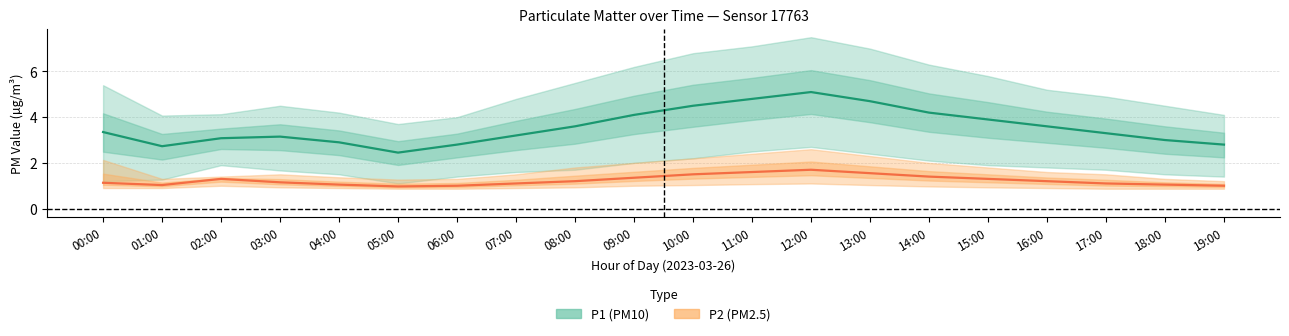

What value does the P1_lower series have at 19:00?

1.4